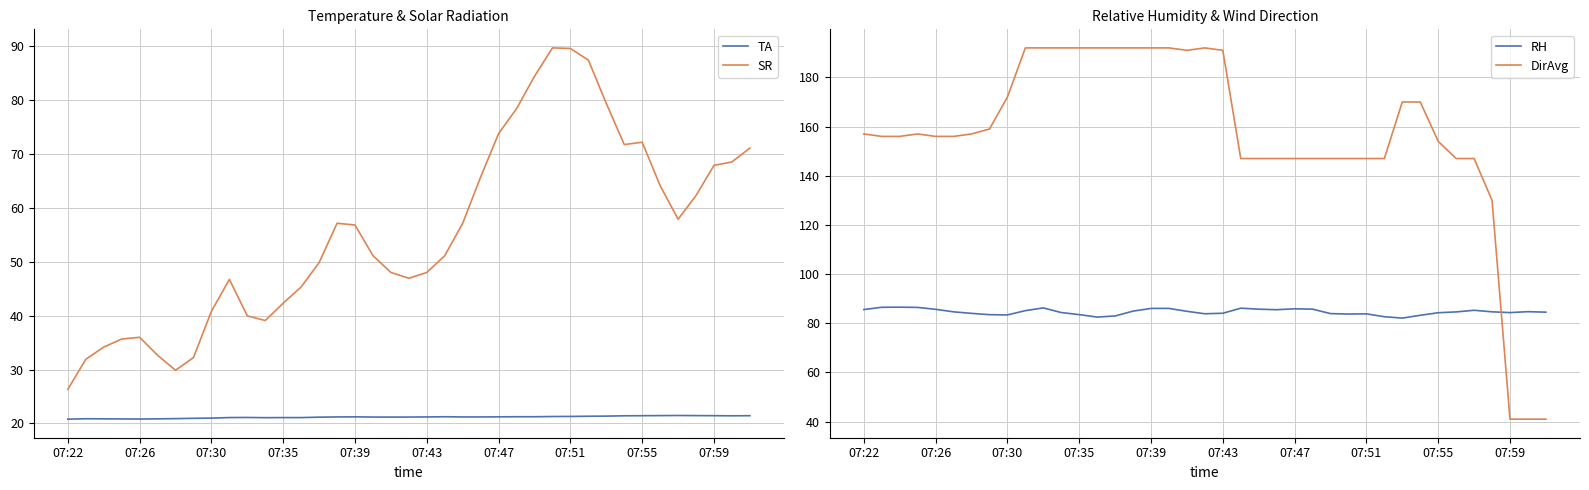

True or false: TA and SR cross at least once.

False